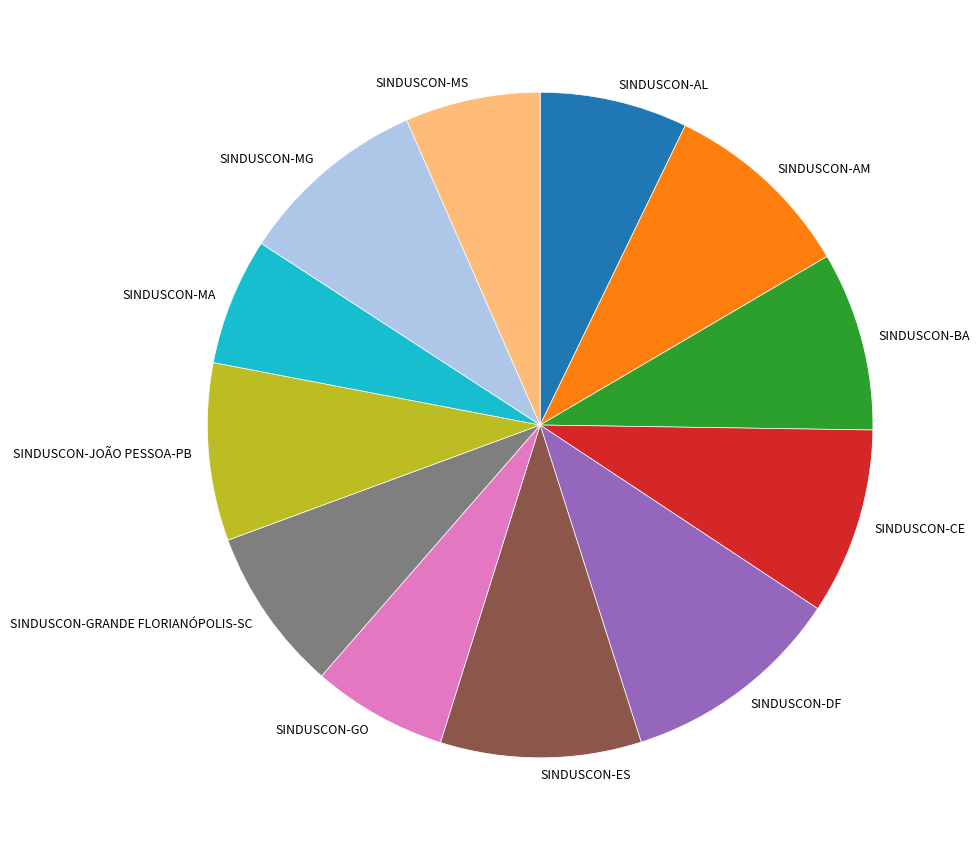

Approximately how many times larger is the value at SINDUSCON-MA compared to SINDUSCON-CE?

0.7